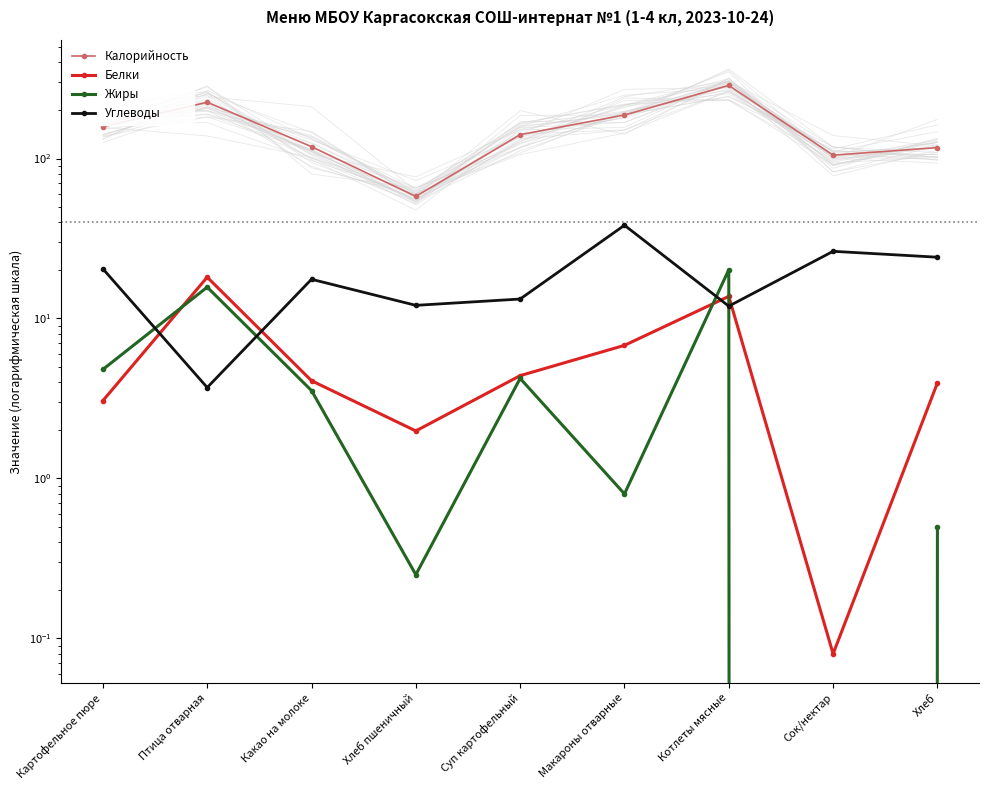

At which category does the chart reach its peak across all series?

Котлеты мясные